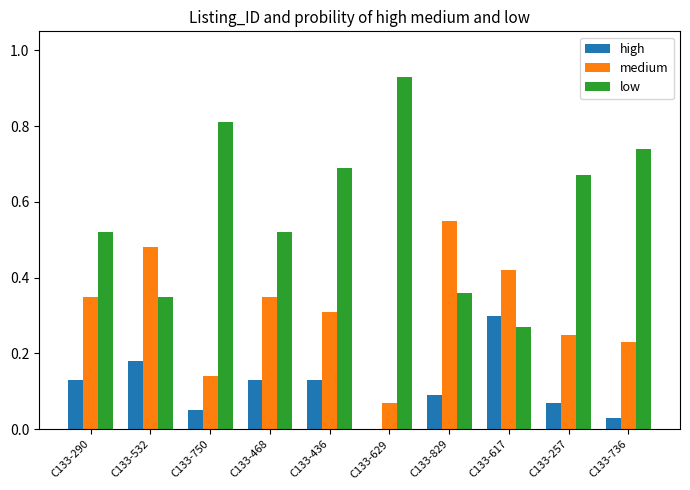

The value of low at C133-436 is 0.9. True or false?

False